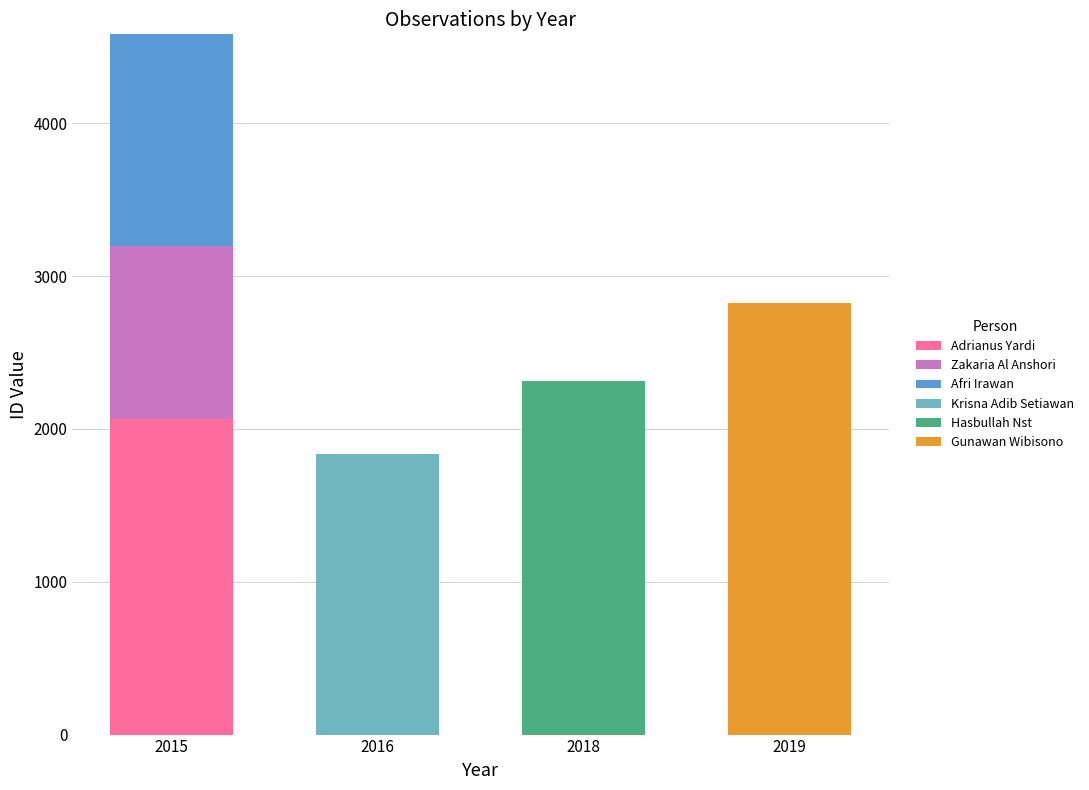

Are the bars horizontal?

No